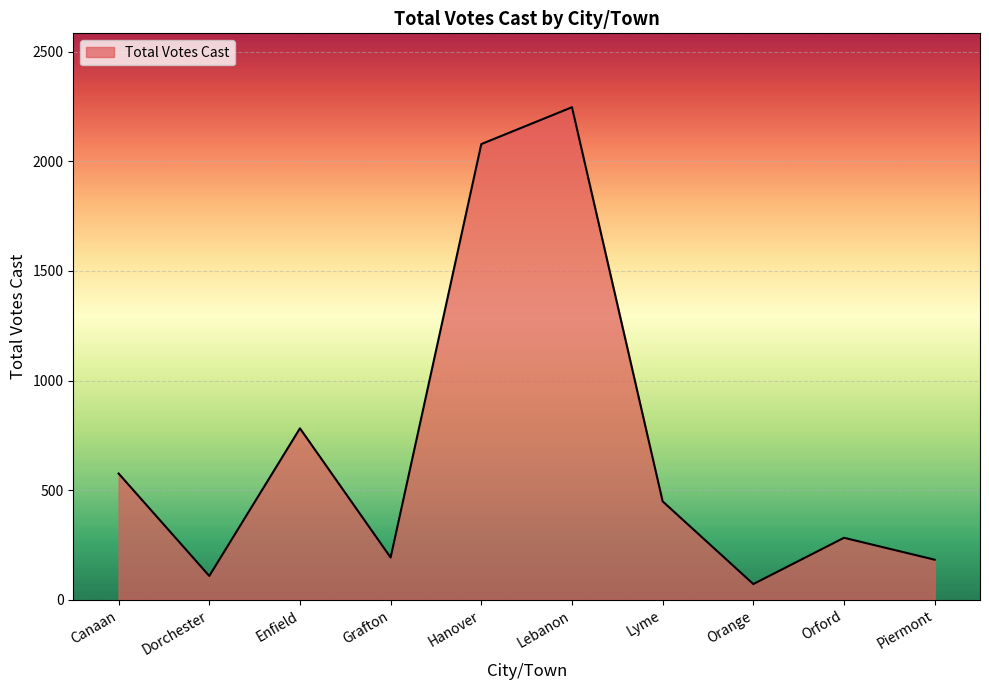

How many categories are shown in the chart?

10